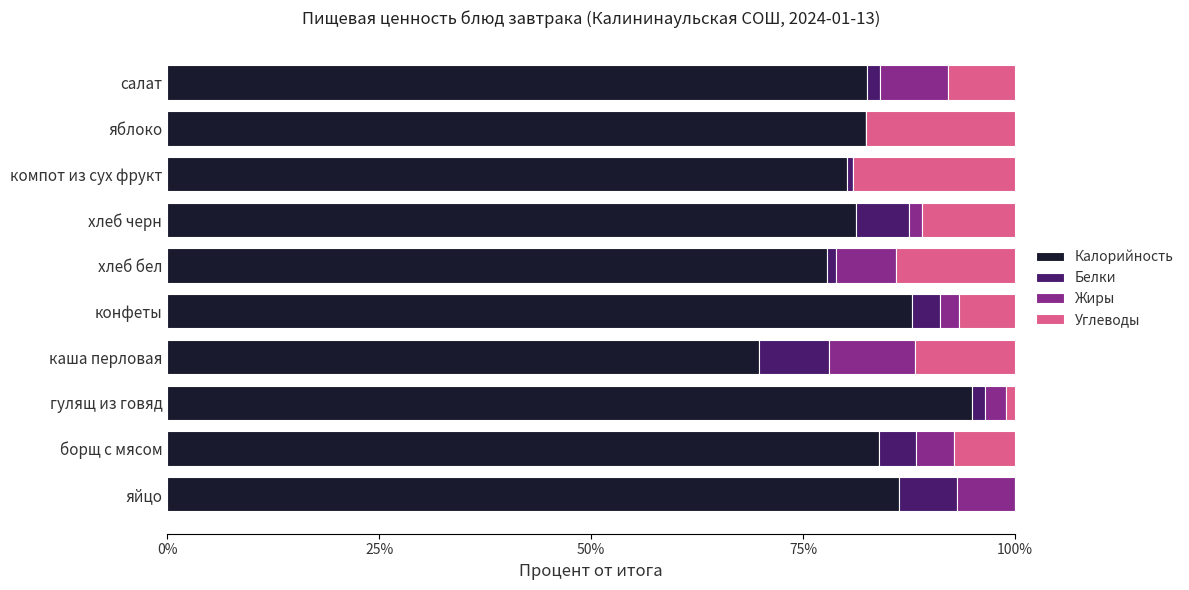

What is the sum of all Калорийность values?

827.2